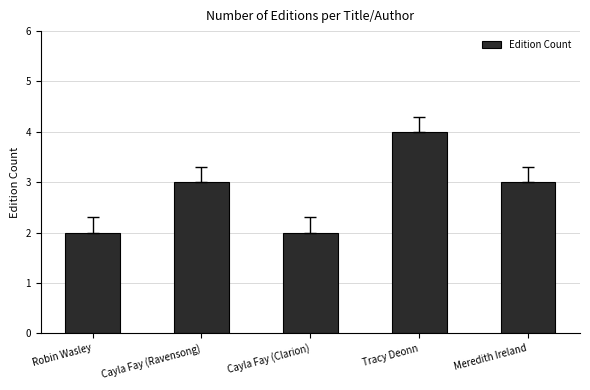

Which category has the highest value across all series?

Tracy Deonn